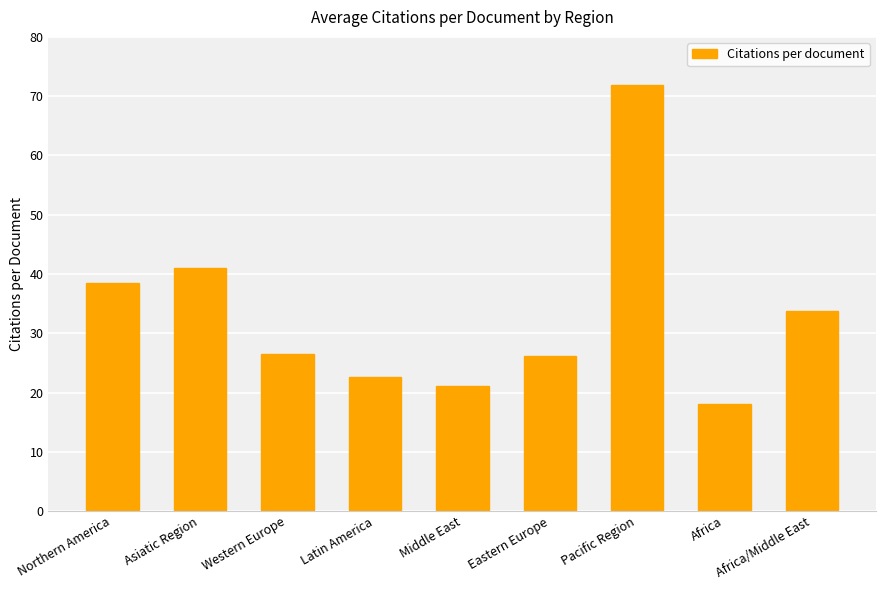

Count the number of data series in this chart.

1